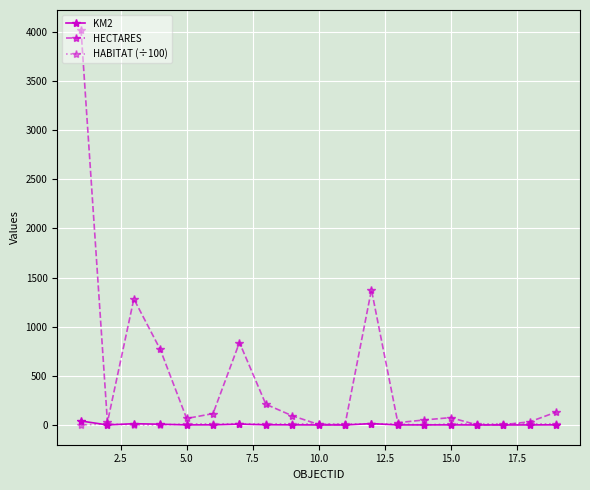

Which series has the largest total across all categories?

HECTARES